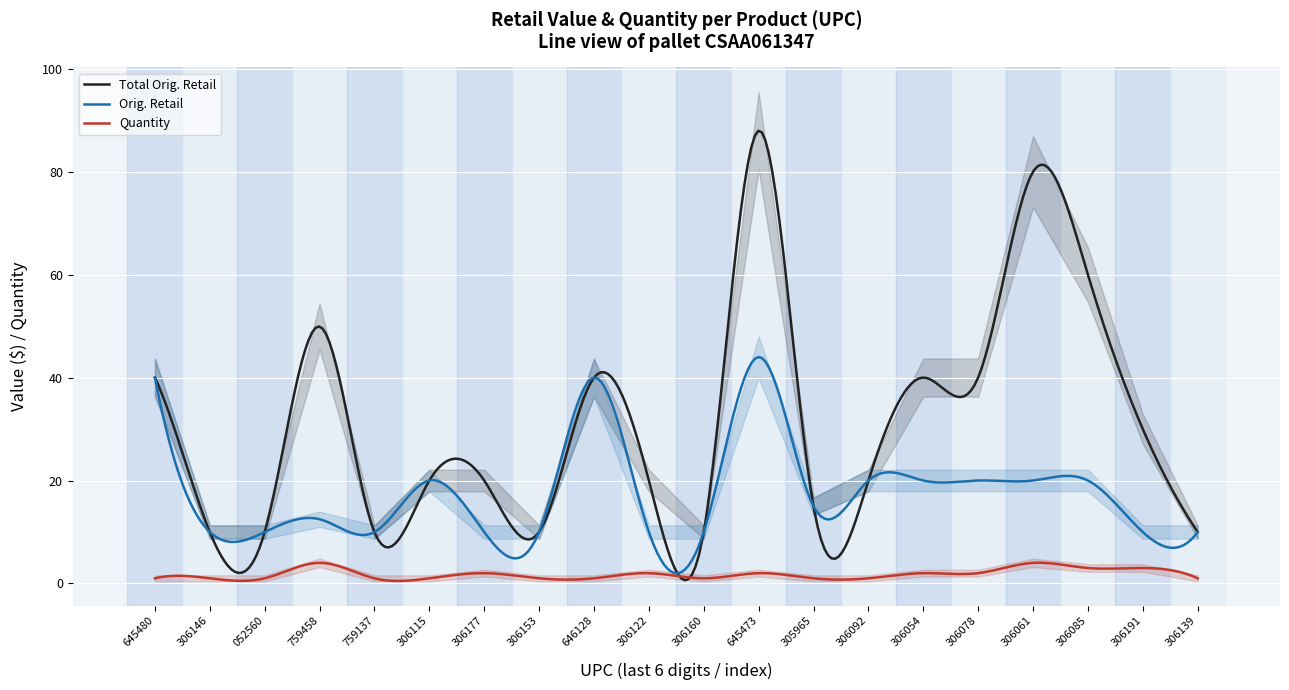

How many data points does each series have?

20